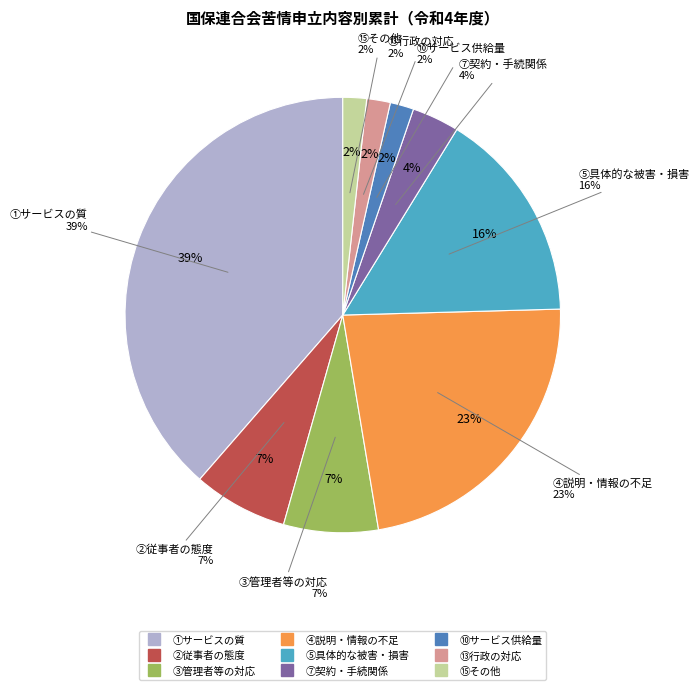

To the nearest percent, what is the combined percentage of ②従事者の態度 and ⑮その他?

9%